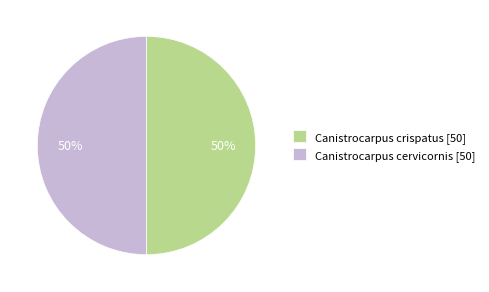

How many segments does this pie chart have?

2